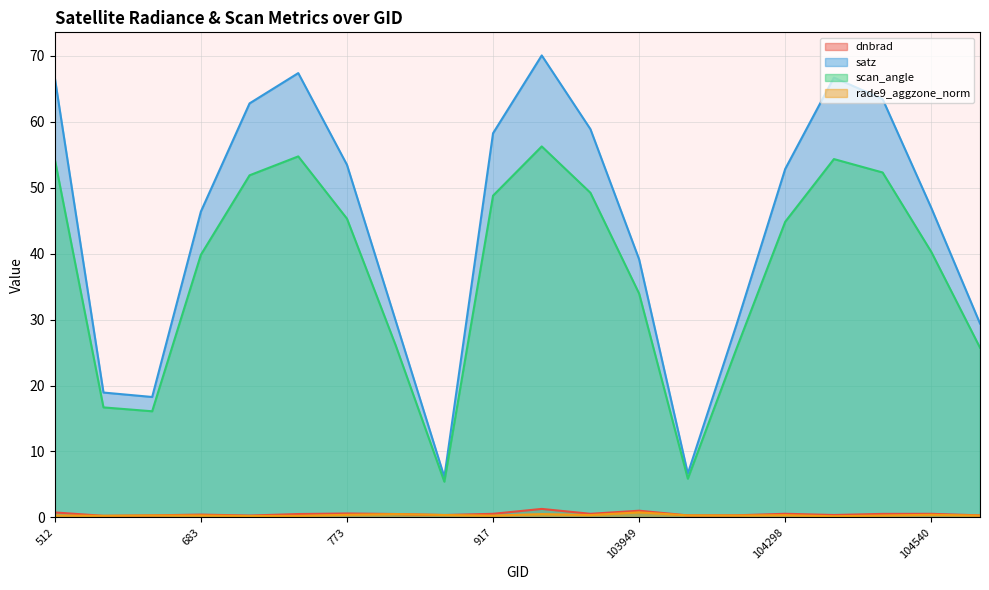

Reading left to right, what are all the values shown in this chart?

dnbrad: 512=0.8	102744=0.2	638=0.3	683=0.4	103103=0.3	103112=0.5	773=0.6	103348=0.5	103468=0.4	917=0.5	103821=1.3	103830=0.5	103949=1.0	1043=0.3	104180=0.3	104298=0.6	104417=0.4	1169=0.5	104540=0.5	1718=0.3
satz: 512=66.7	102744=18.9	638=18.3	683=46.4	103103=62.8	103112=67.4	773=53.5	103348=29.8	103468=6.1	917=58.3	103821=70.1	103830=58.9	103949=39.1	1043=6.6	104180=29.2	104298=52.9	104417=66.7	1169=63.4	104540=46.9	1718=29.4
scan_angle: 512=54.3	102744=16.7	638=16.1	683=39.8	103103=51.9	103112=54.8	773=45.3	103348=26.1	103468=5.4	917=48.8	103821=56.3	103830=49.2	103949=33.9	1043=5.9	104180=25.6	104298=44.8	104417=54.3	1169=52.3	104540=40.3	1718=25.7
rade9_aggzone_norm: 512=0.3	102744=0.2	638=0.3	683=0.3	103103=0.2	103112=0.2	773=0.4	103348=0.5	103468=0.4	917=0.3	103821=0.5	103830=0.4	103949=0.8	1043=0.3	104180=0.3	104298=0.3	104417=0.2	1169=0.3	104540=0.4	1718=0.3